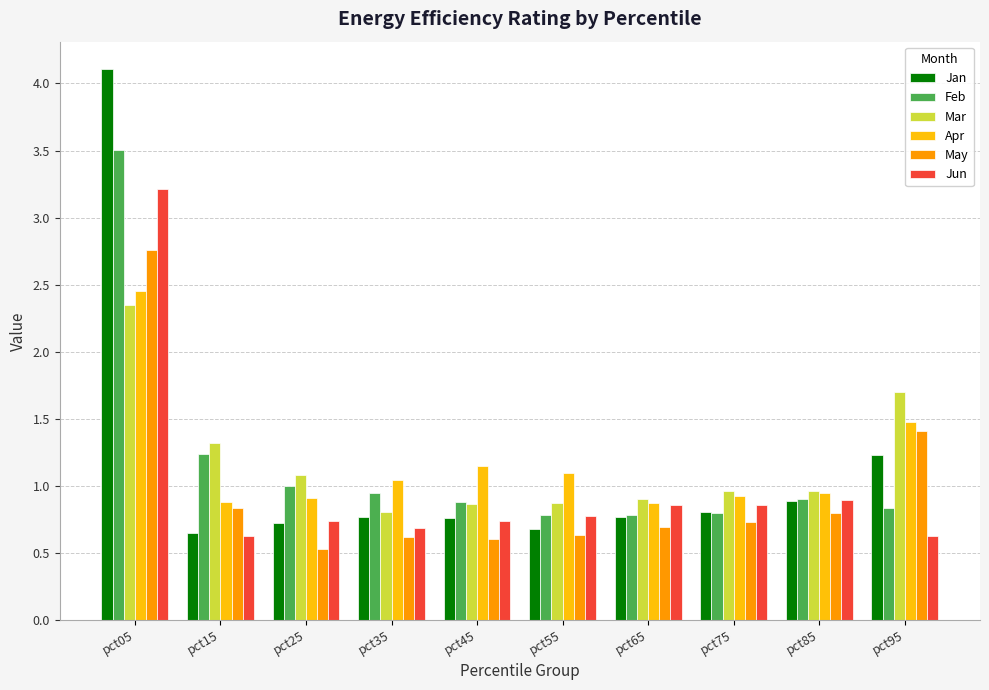

At which category is the sum across all series the highest?

pct05